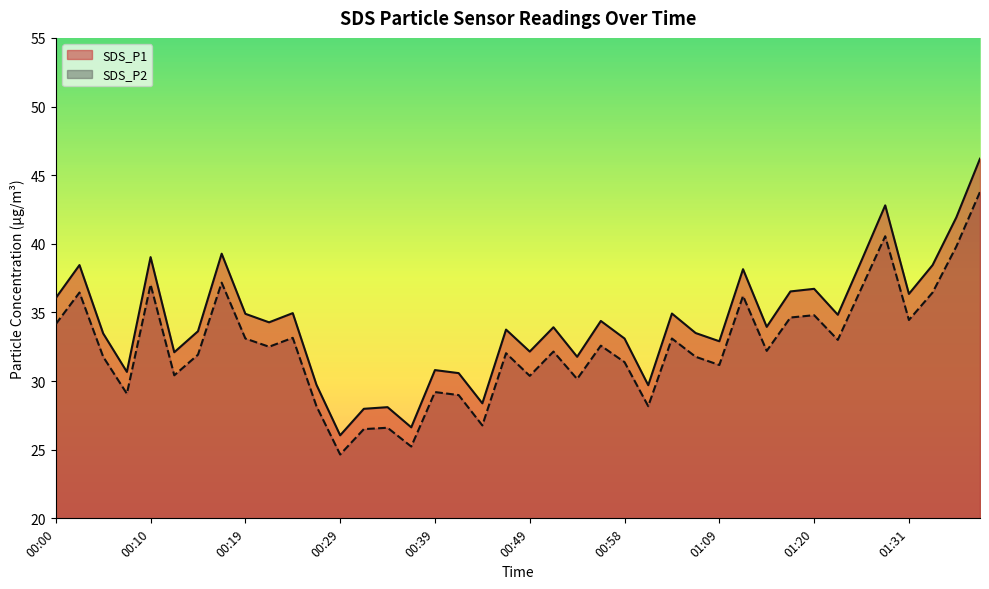

Which series has the largest range (max minus min)?

SDS_P1